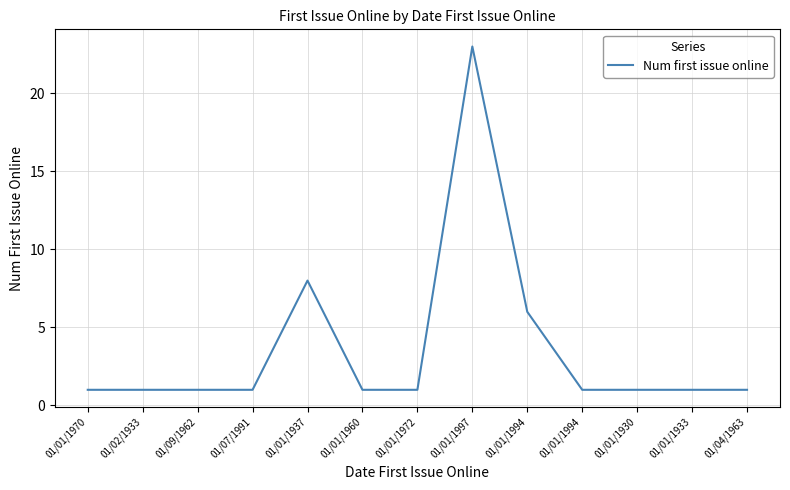

Reading left to right, list all the values displayed in this chart.

1	1	1	1	8	1	1	23	6	1	1	1	1